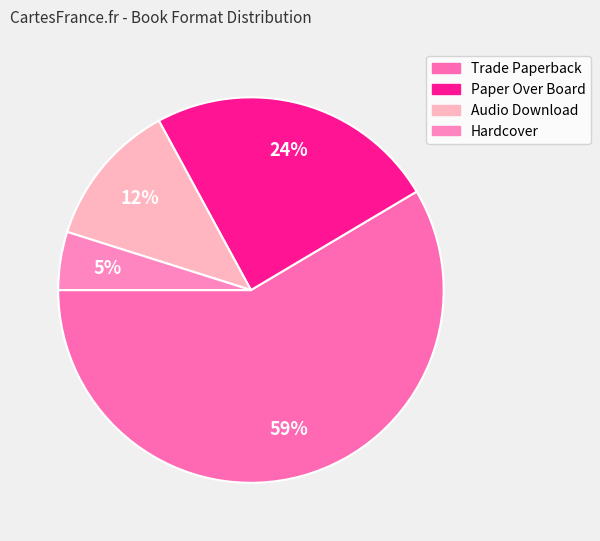

Combined, do Paper Over Board and Audio Download account for over 50%?

No